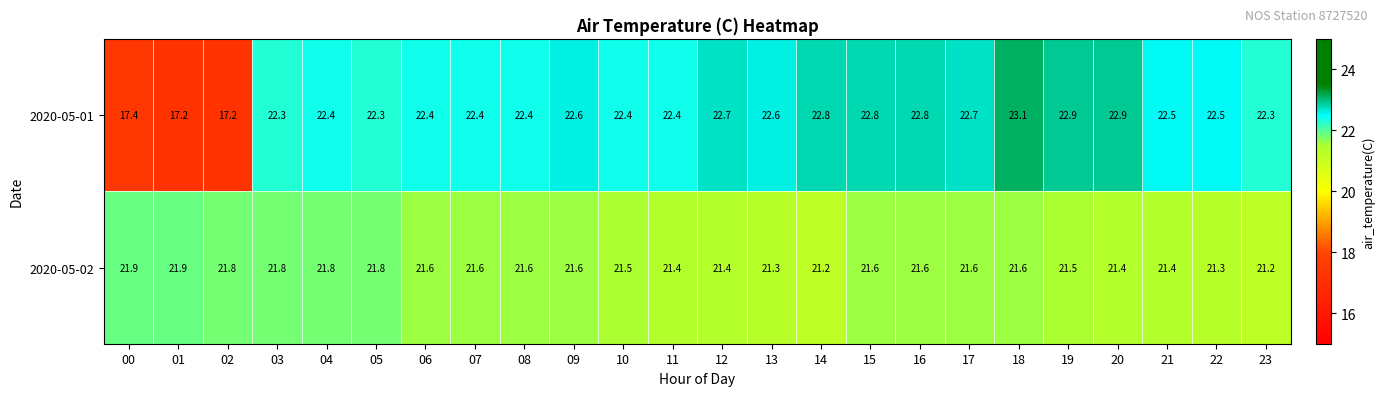

What is the difference between the 2020-05-01 values at 22 and 14?

0.3